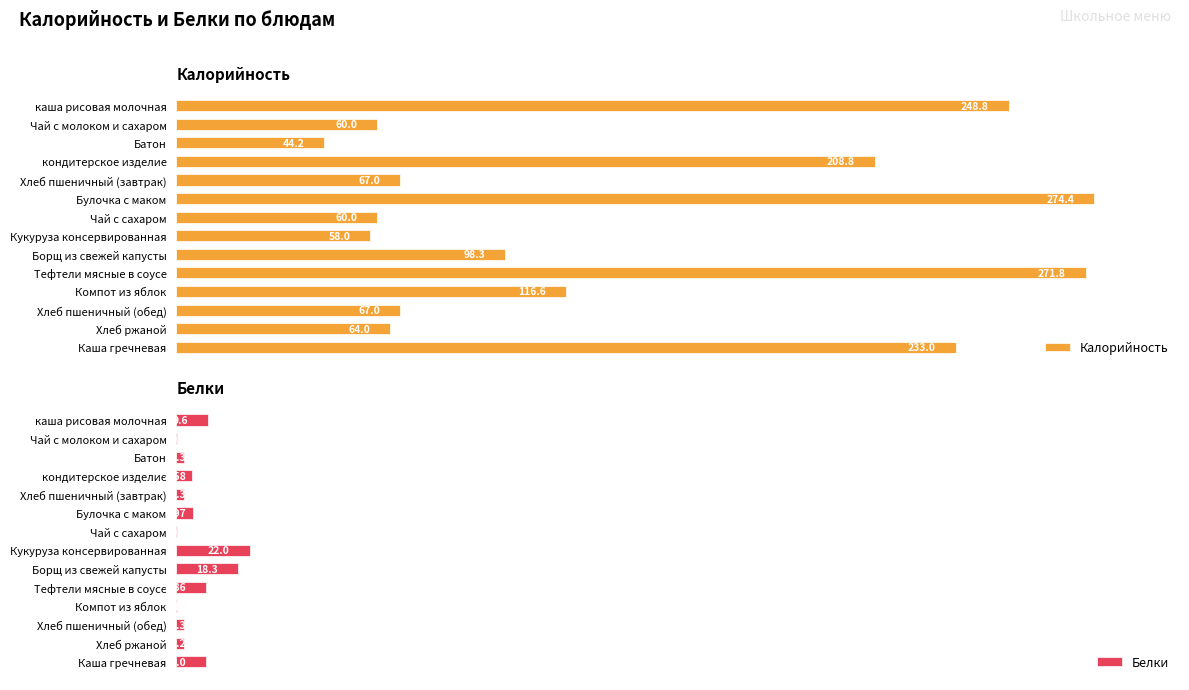

What is the label of the 11th bar from the right?

кондитерское изделие